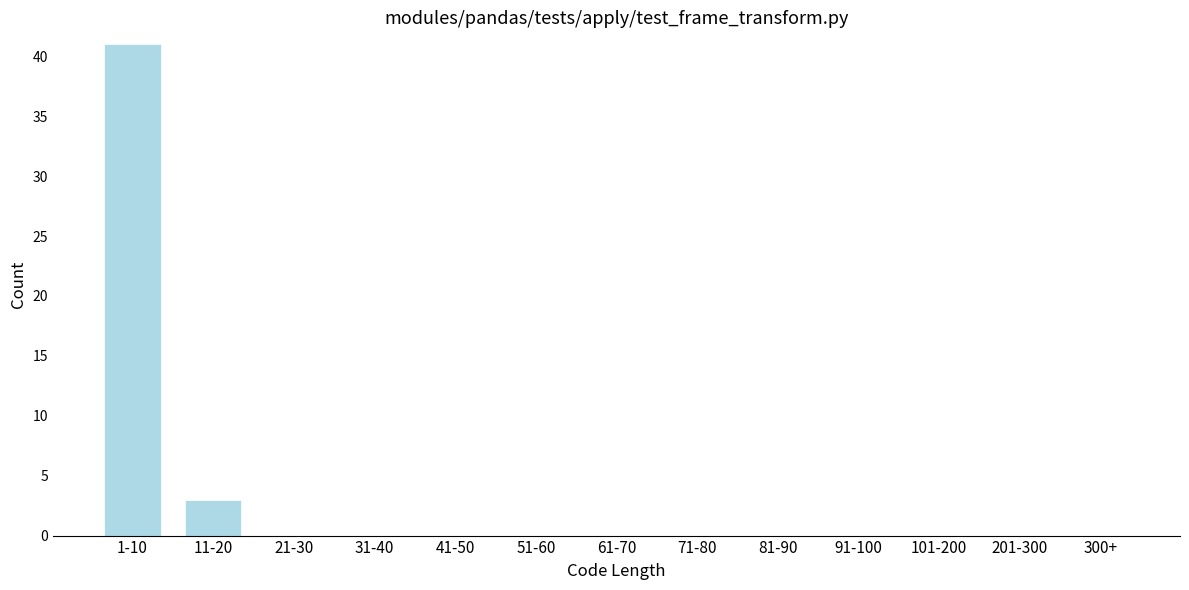

Reading left to right, extract all data points from this chart.

1-10=41	11-20=3	21-30=0	31-40=0	41-50=0	51-60=0	61-70=0	71-80=0	81-90=0	91-100=0	101-200=0	201-300=0	300+=0